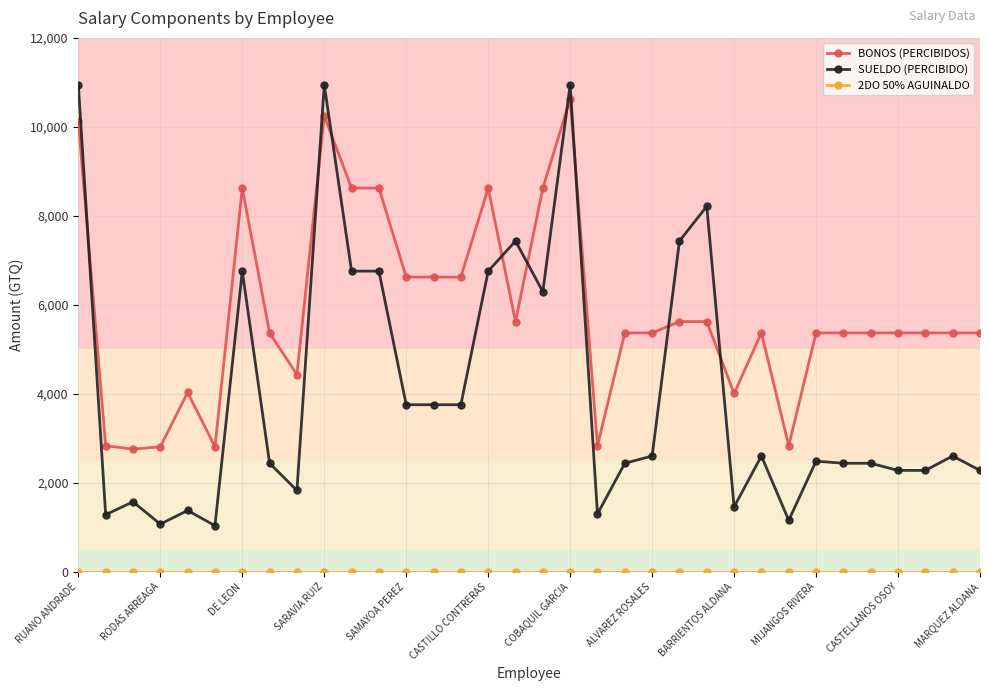

What is the sum of all SUELDO (PERCIBIDO) values?

139552